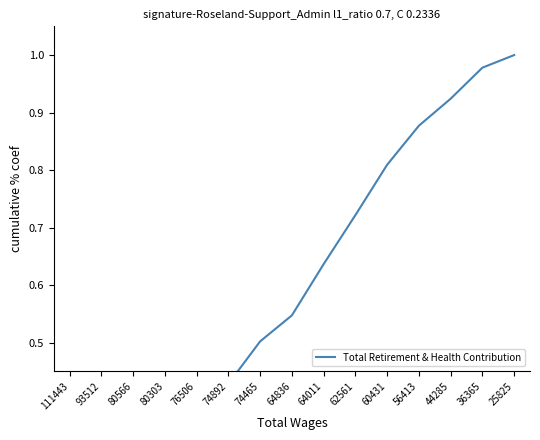

True or false: there are more than 0 points higher than both neighbors.

False